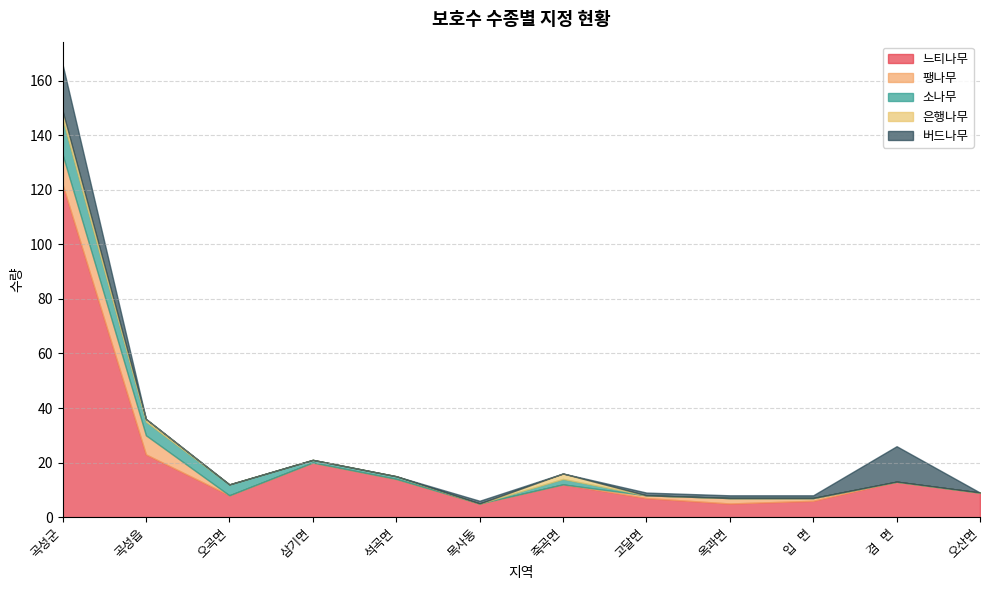

Rank the series by their maximum value, from lowest to highest.

은행나무, 팽나무, 소나무, 버드나무, 느티나무